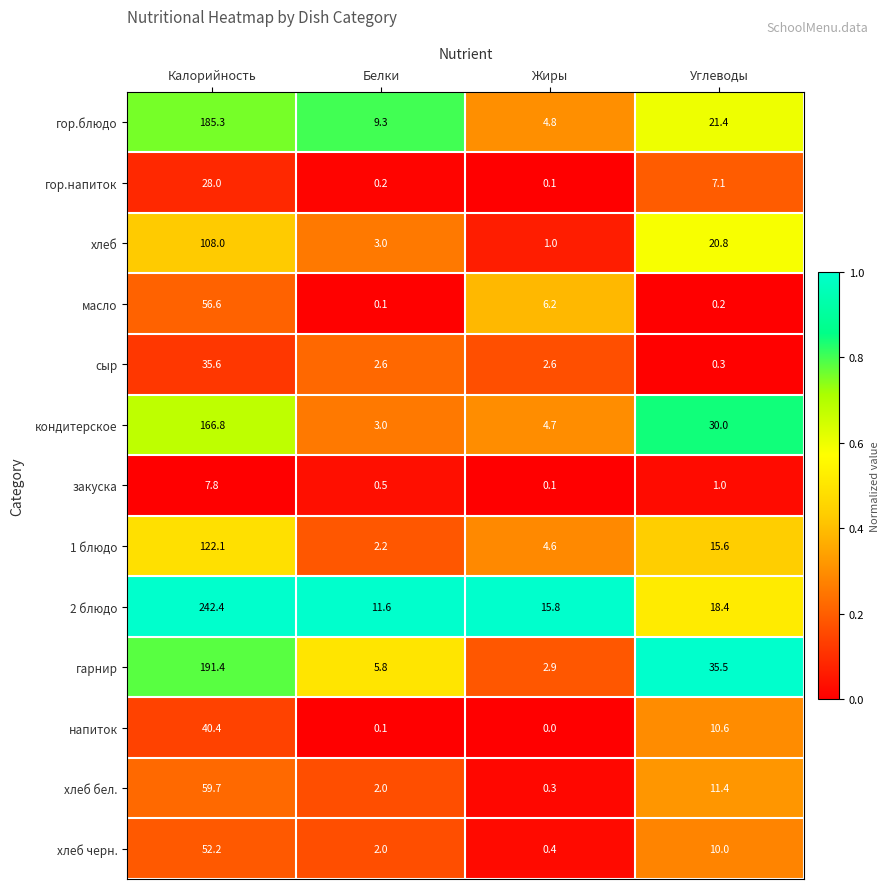

Is the value of 1 блюдо at Белки greater than the value of 2 блюдо at Калорийность?

No